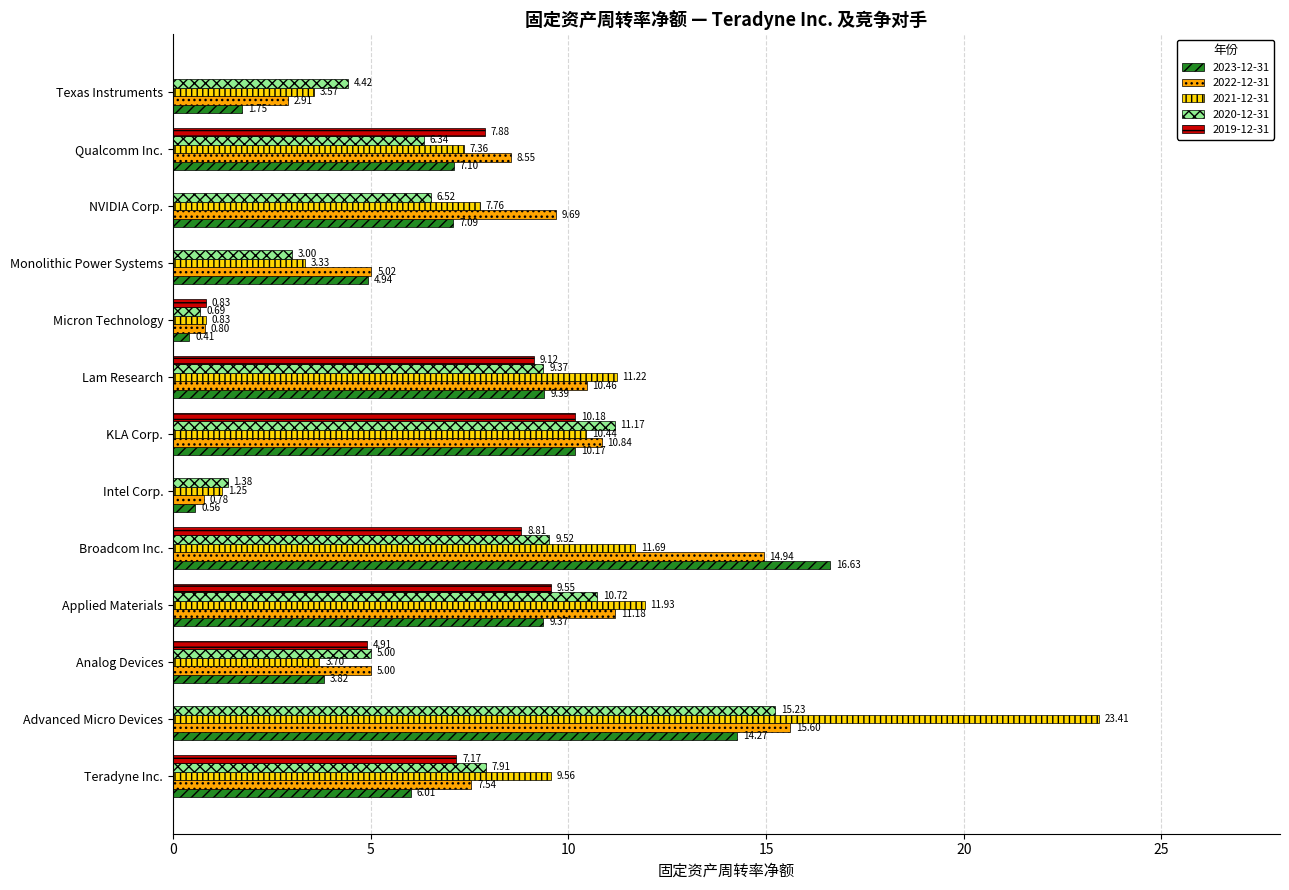

What is the highest value of the 2023-12-31 series?

16.6